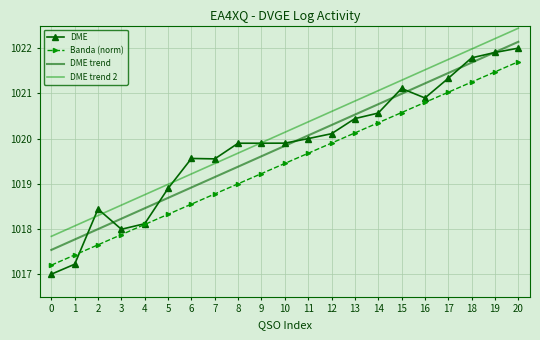

List the series in order of their peak value, highest first.

DME trend 2, DME trend, DME, Banda (norm)